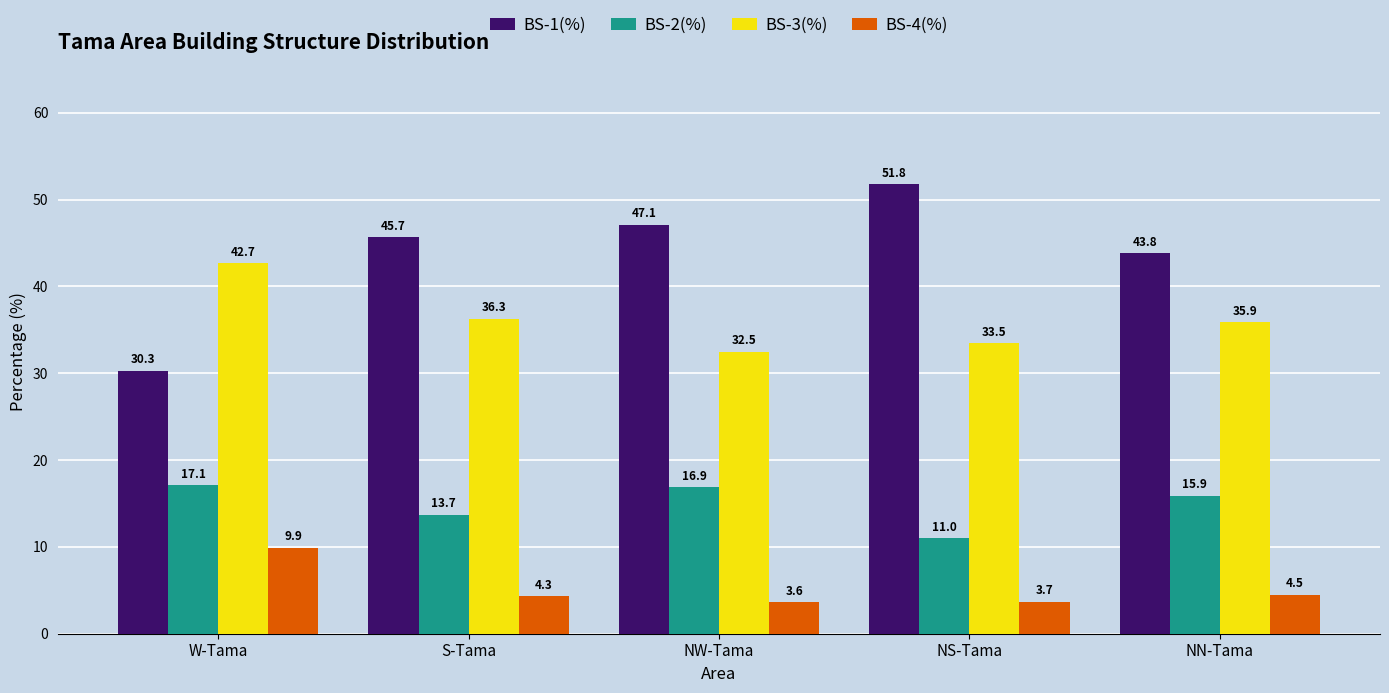

Rank the categories by BS-4(%) value from highest to lowest.

W-Tama, NN-Tama, S-Tama, NS-Tama, NW-Tama